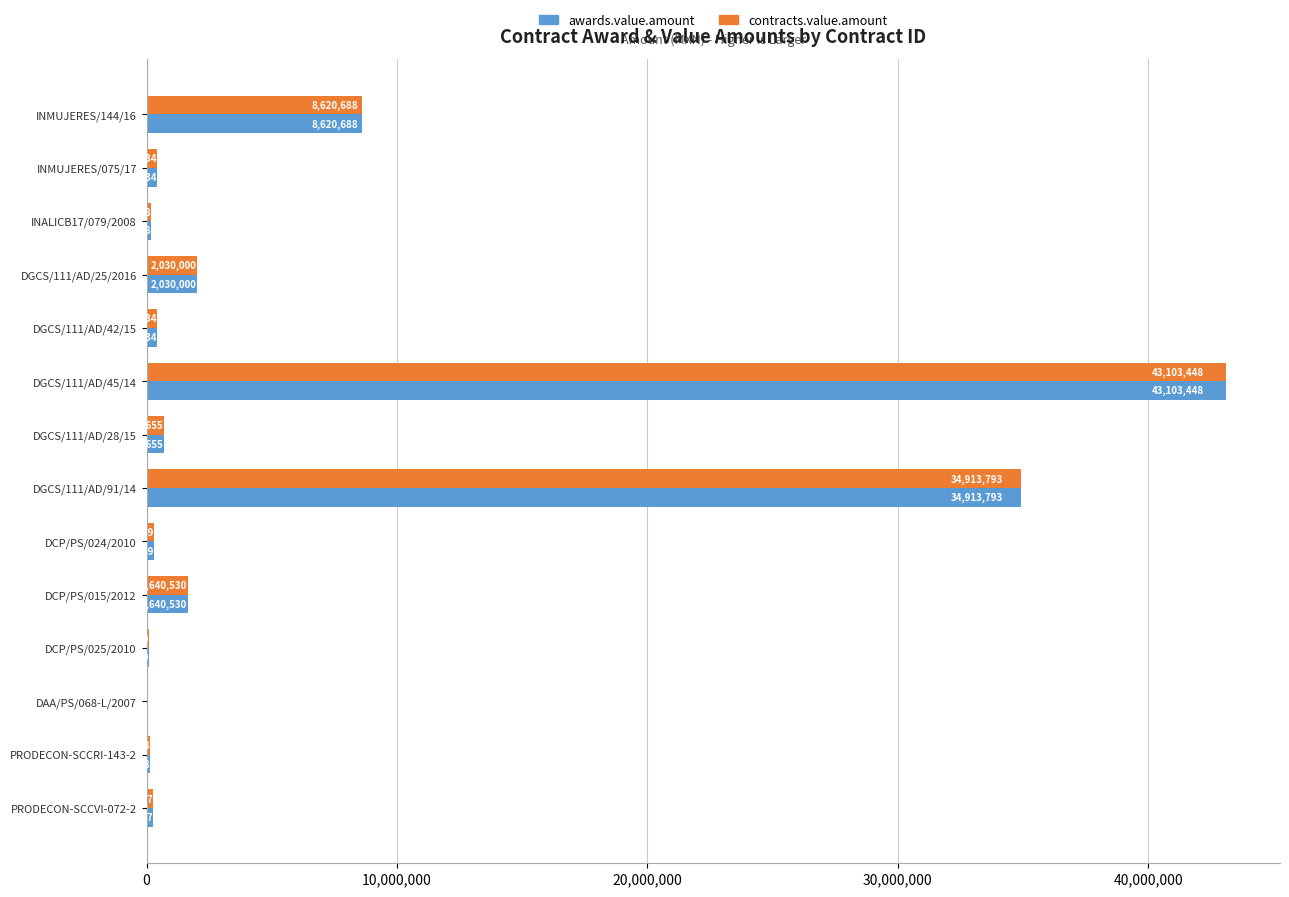

Is the value of awards.value.amount at DGCS/111/AD/42/15 greater than the value of contracts.value.amount at INMUJERES/144/16?

No